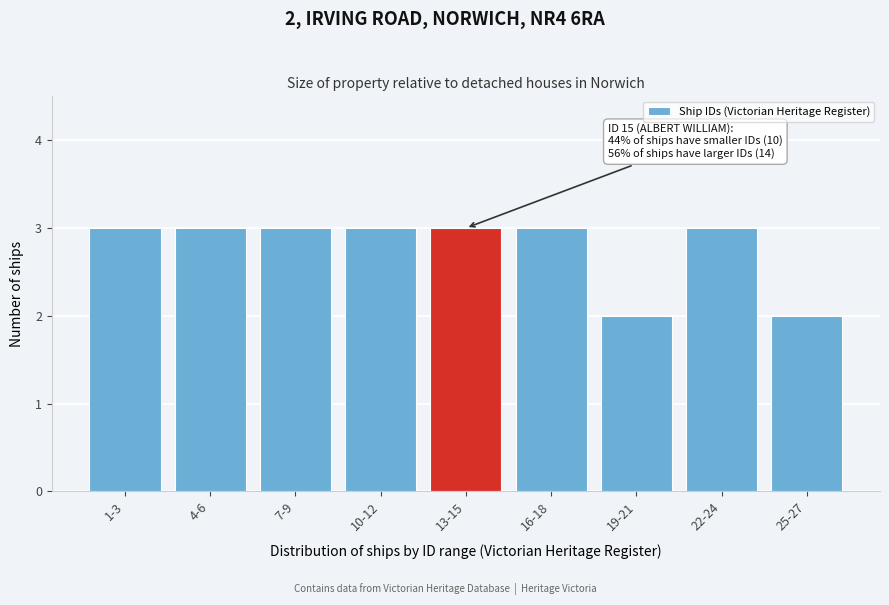

Reading left to right, extract all data points from this chart.

3	3	3	3	3	3	2	3	2